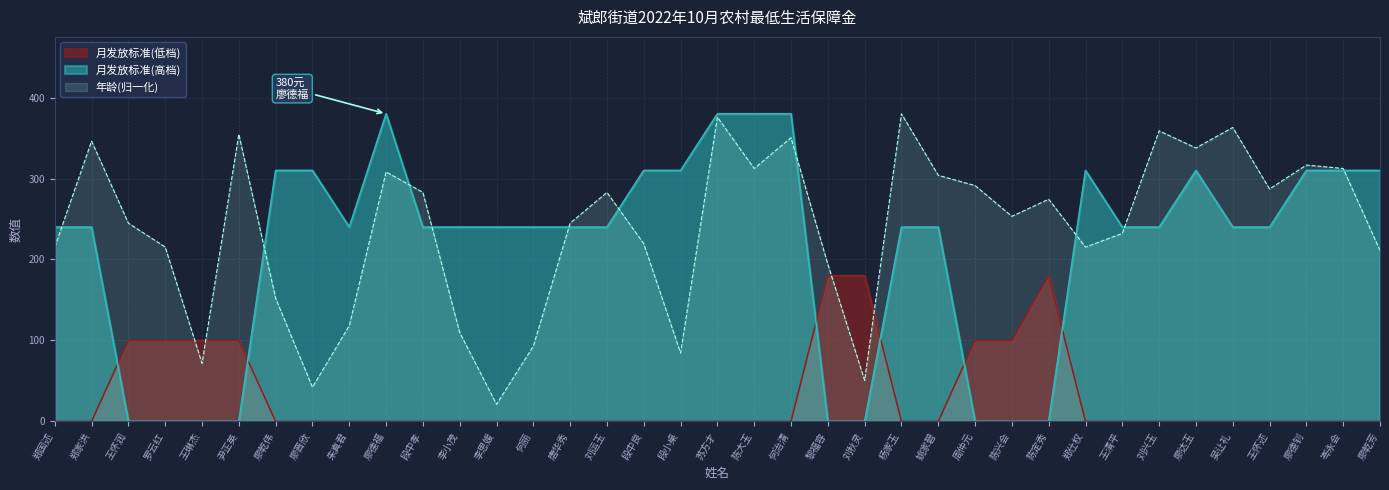

Is it true that the value at 郑国述 is 215.3?

True